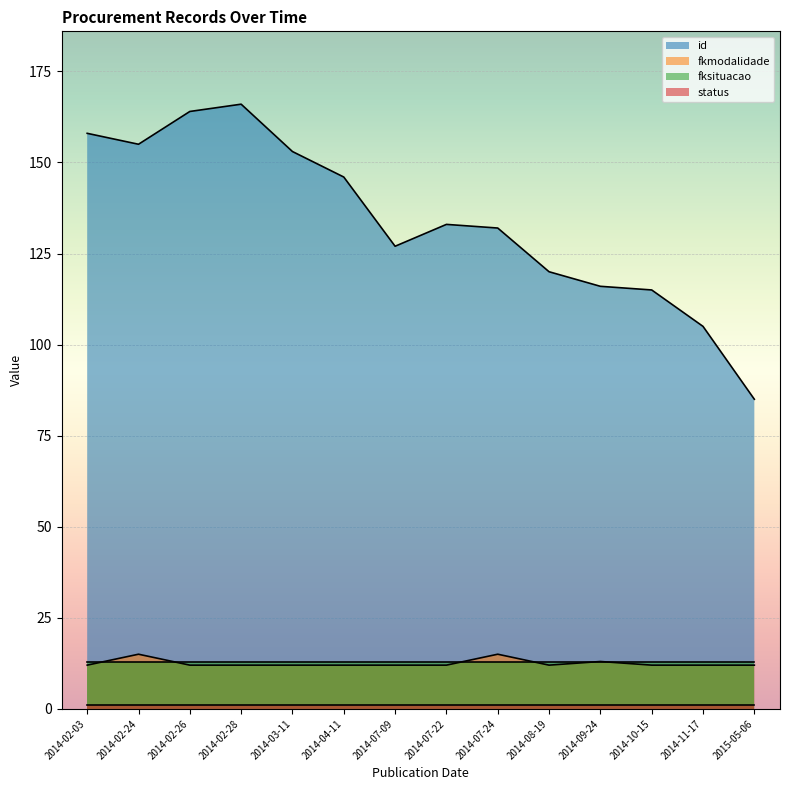

In fkmodalidade, how many points are higher than both neighbors (excluding endpoints)?

3